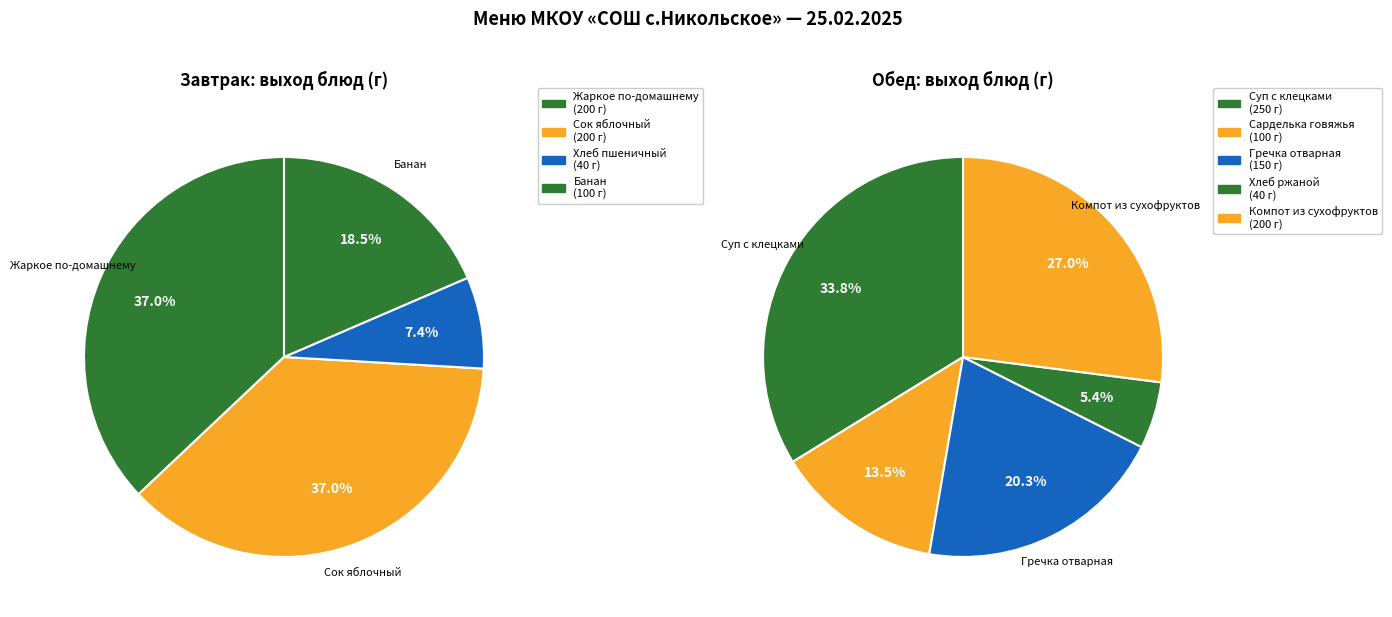

Is there a majority slice in this chart?

No